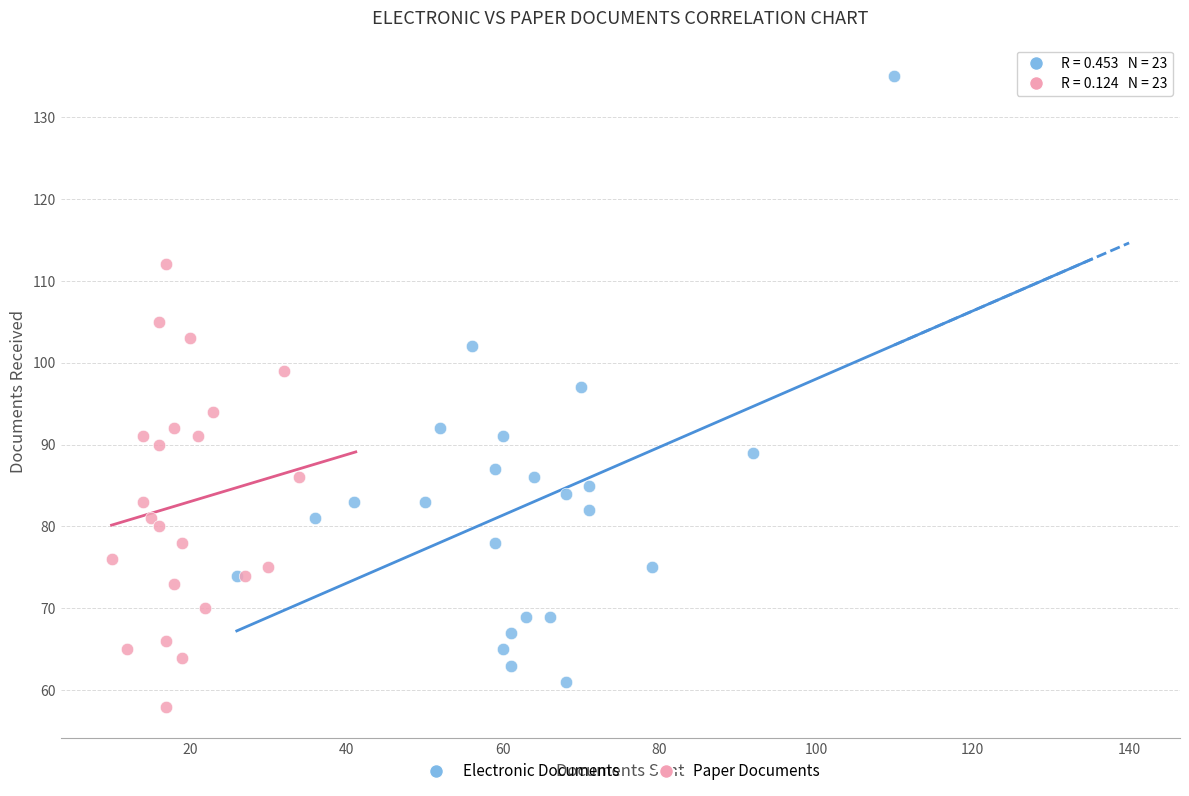

Which series reaches the minimum Y coordinate?

Paper Documents